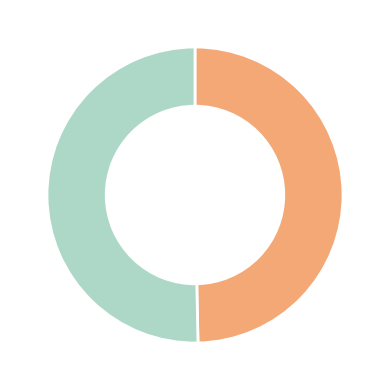

Does any single category account for the majority?

Yes